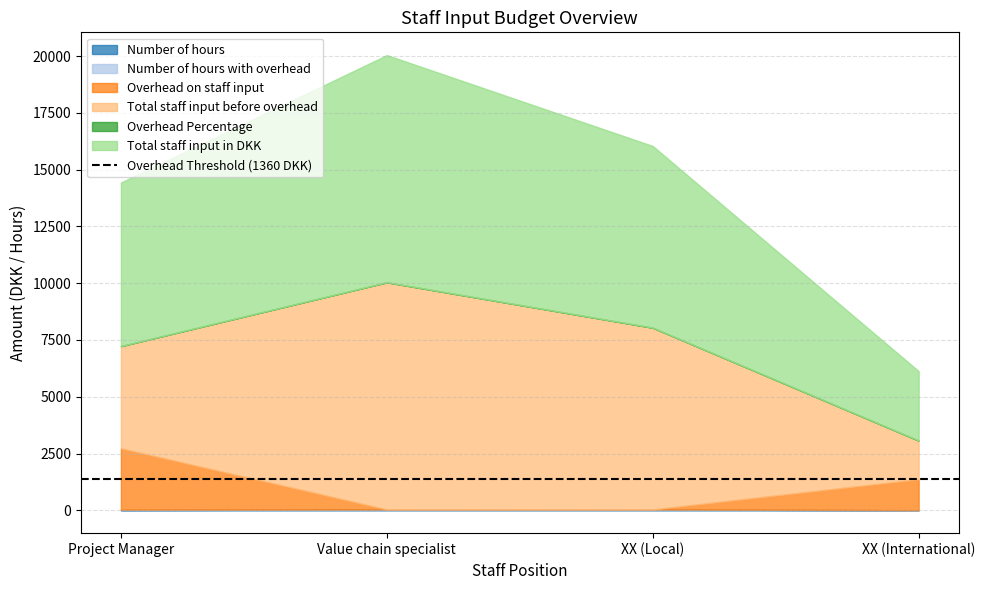

Which has a higher value, Project Manager or XX (International)?

Project Manager